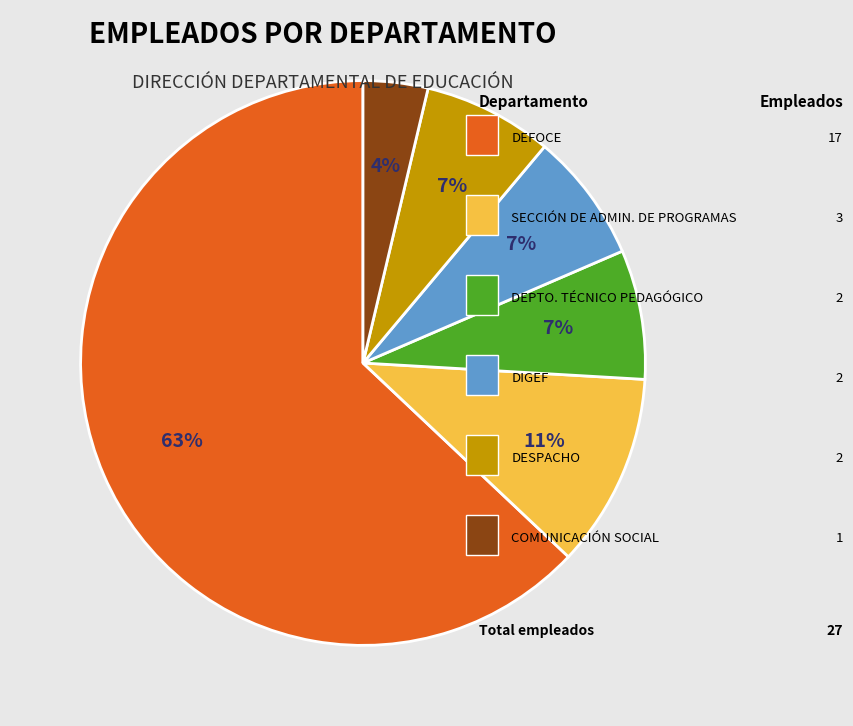

To the nearest percent, what is the average slice percentage?

17%